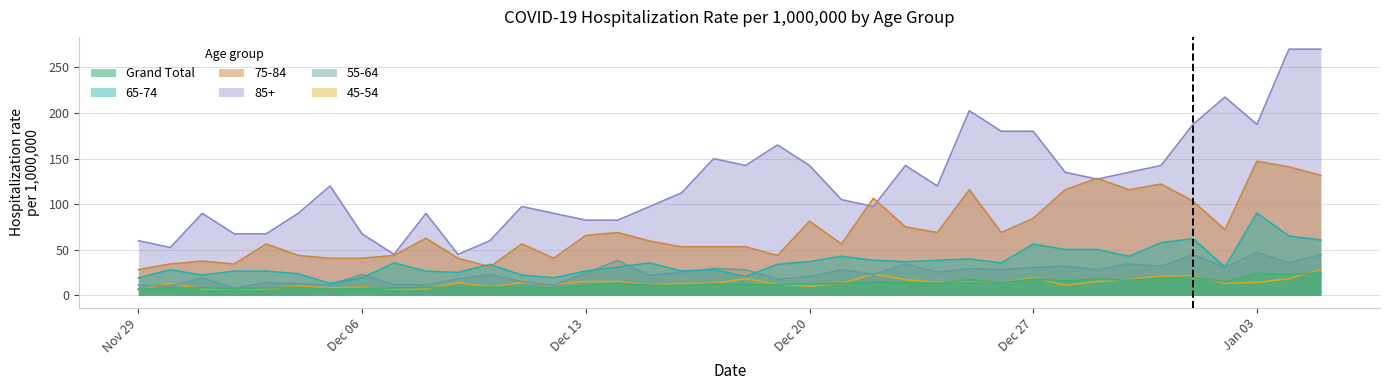

Reading left to right, list all the values displayed in this chart.

Grand Total: 7.0	7.9	8.4	7.3	8.3	8.7	6.8	7.6	8.2	8.7	9.0	9.0	9.1	8.2	11.0	13.3	11.1	10.9	12.6	11.4	11.9	12.7	12.9	14.9	14.2	13.1	17.2	13.9	18.0	15.8	17.8	16.6	18.7	20.1	14.9	24.2	23.2	24.6
65-74: 19.2	28.1	22.2	26.7	26.7	23.7	13.3	19.2	35.5	26.7	25.2	34.1	22.2	19.2	26.7	31.1	35.5	26.7	28.1	20.7	34.1	37.0	42.9	38.5	37.0	38.5	40.0	35.5	56.3	50.3	50.3	42.9	57.7	62.2	31.1	90.3	65.2	60.7
75-84: 28.2	34.5	37.6	34.5	56.4	43.8	40.7	40.7	43.8	62.6	40.7	31.3	56.4	40.7	65.8	68.9	59.5	53.2	53.2	53.2	43.8	81.4	56.4	106.5	75.2	68.9	115.9	68.9	84.6	115.9	128.4	115.9	122.1	103.4	72.0	147.2	140.9	131.5
85+: 60.0	52.5	90.0	67.5	67.5	90.0	120.0	67.5	45.0	90.0	45.0	60.0	97.5	90.0	82.5	82.5	97.5	112.5	150.0	142.5	165.0	142.5	105.0	97.5	142.5	120.0	202.5	180.0	180.0	135.0	127.5	135.0	142.5	187.5	217.5	187.5	270.0	270.0
55-64: 11.5	10.2	19.2	7.7	14.1	12.8	11.5	23.0	11.5	11.5	17.9	23.0	15.3	11.5	24.3	38.3	21.7	25.6	29.4	28.1	17.9	20.4	28.1	23.0	34.5	25.6	29.4	28.1	30.7	32.0	28.1	34.5	32.0	44.7	30.7	47.3	35.8	44.7
45-54: 6.1	13.2	7.1	7.1	7.1	10.2	8.2	9.2	7.1	7.1	14.3	9.2	14.3	12.2	15.3	15.3	11.2	13.2	13.2	18.3	12.2	10.2	13.2	23.4	17.3	14.3	16.3	14.3	19.4	11.2	15.3	17.3	21.4	21.4	13.2	14.3	18.3	28.5